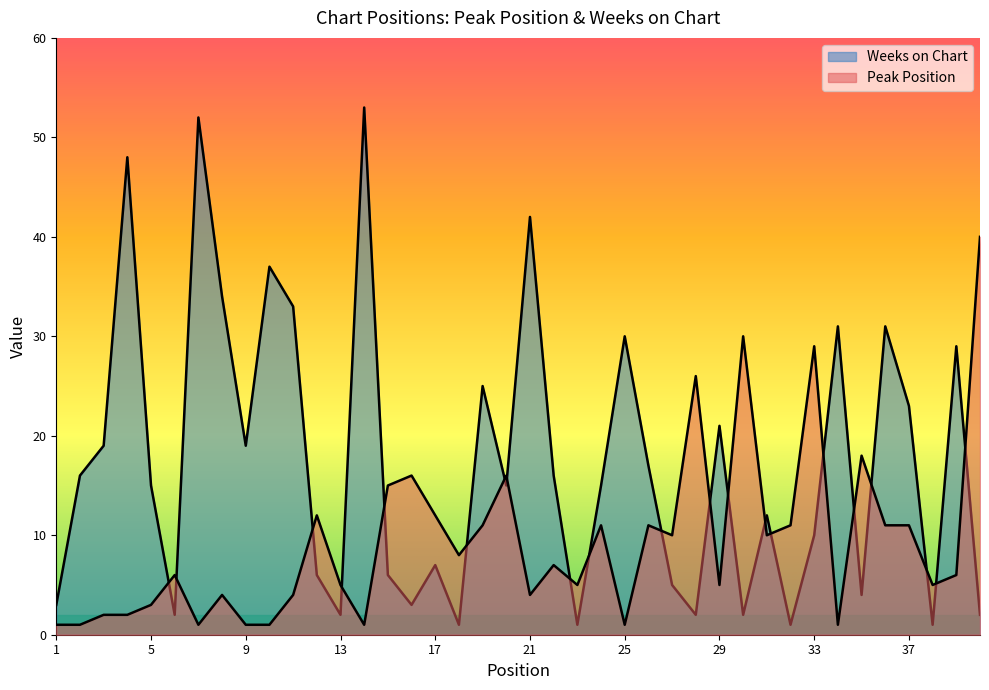

What is the difference between the Peak Position values at 12 and 37?

1